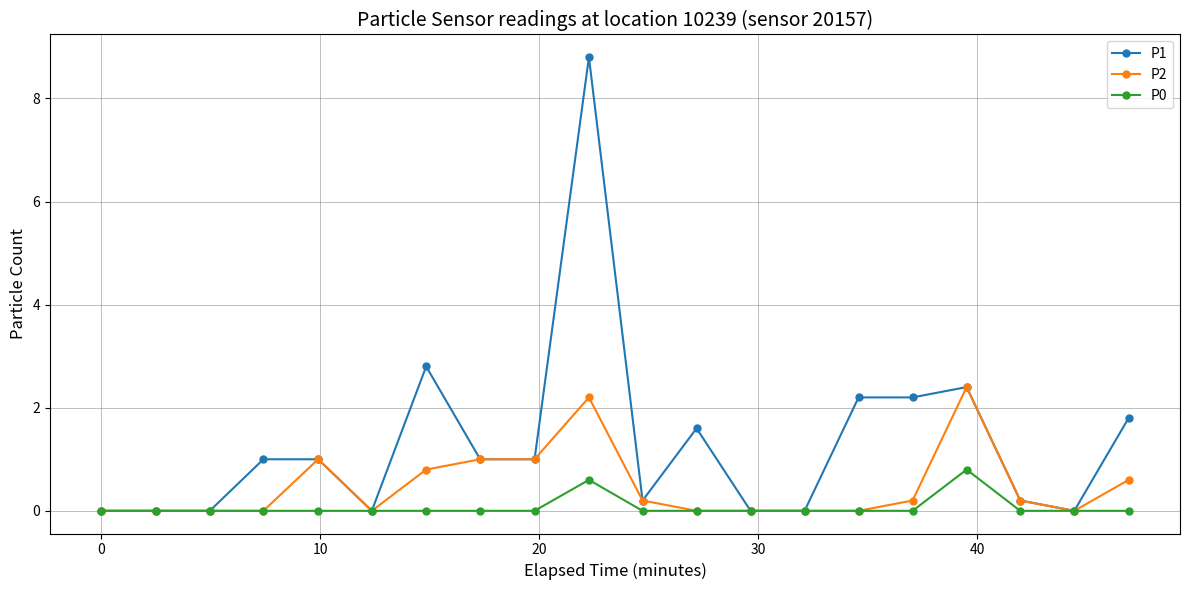

True or false: P1 has more than 2 interior local peaks.

True